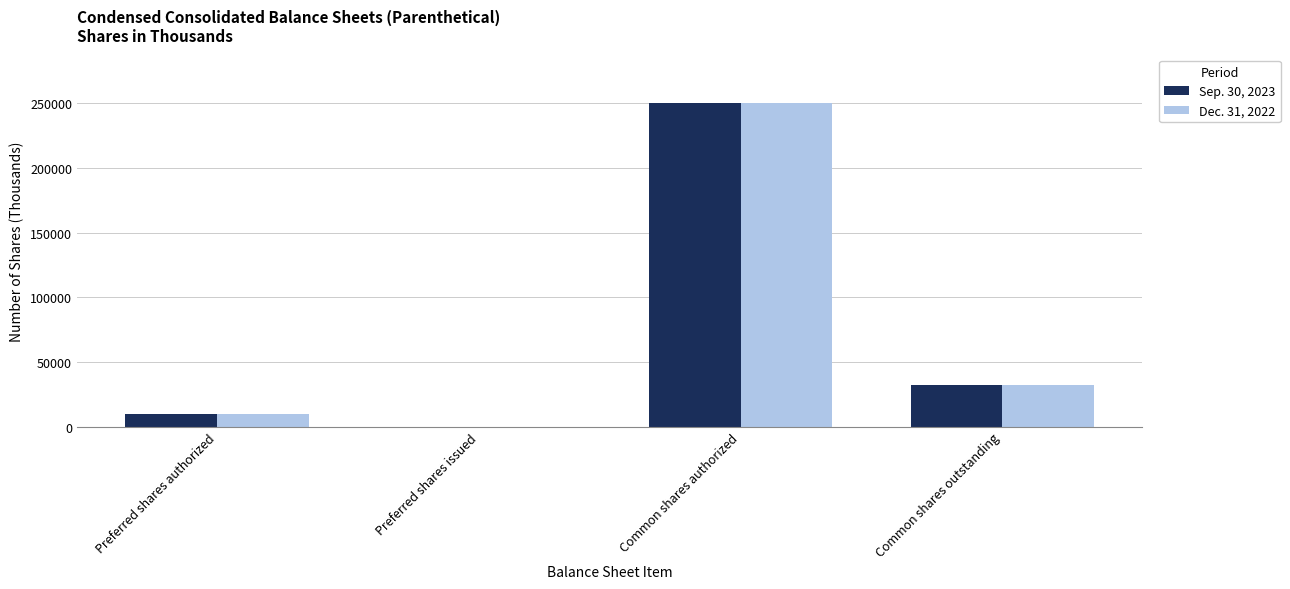

Reading left to right, what are all the values shown in this chart?

Sep. 30, 2023: 10000	0	250000	31779
Dec. 31, 2022: 10000	0	250000	31994